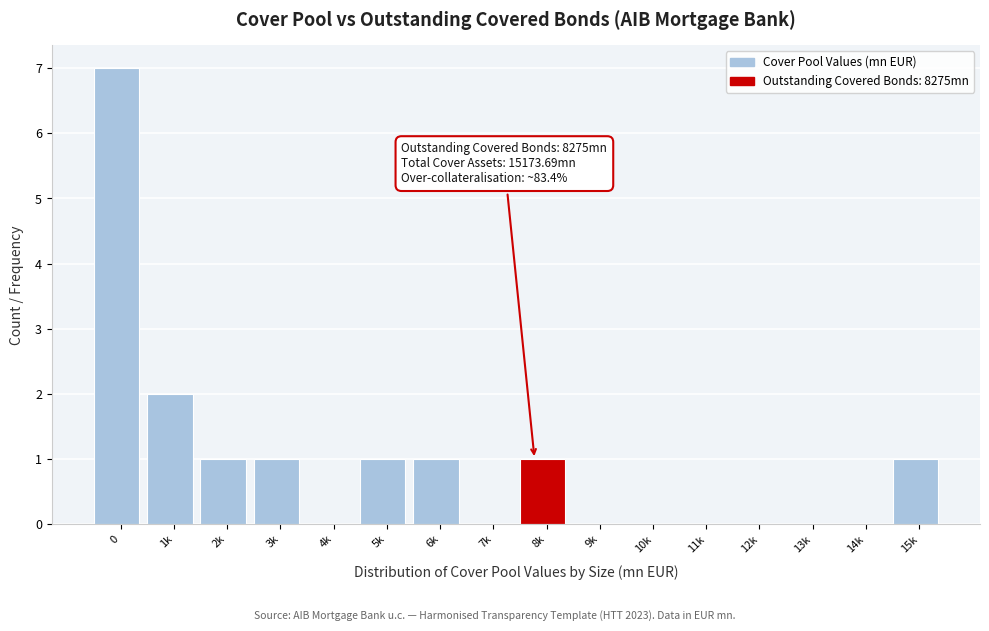

Reading left to right, extract all data points from this chart.

0=7	1k=2	2k=1	3k=1	4k=0	5k=1	6k=1	7k=0	8k=1	9k=0	10k=0	11k=0	12k=0	13k=0	14k=0	15k=1